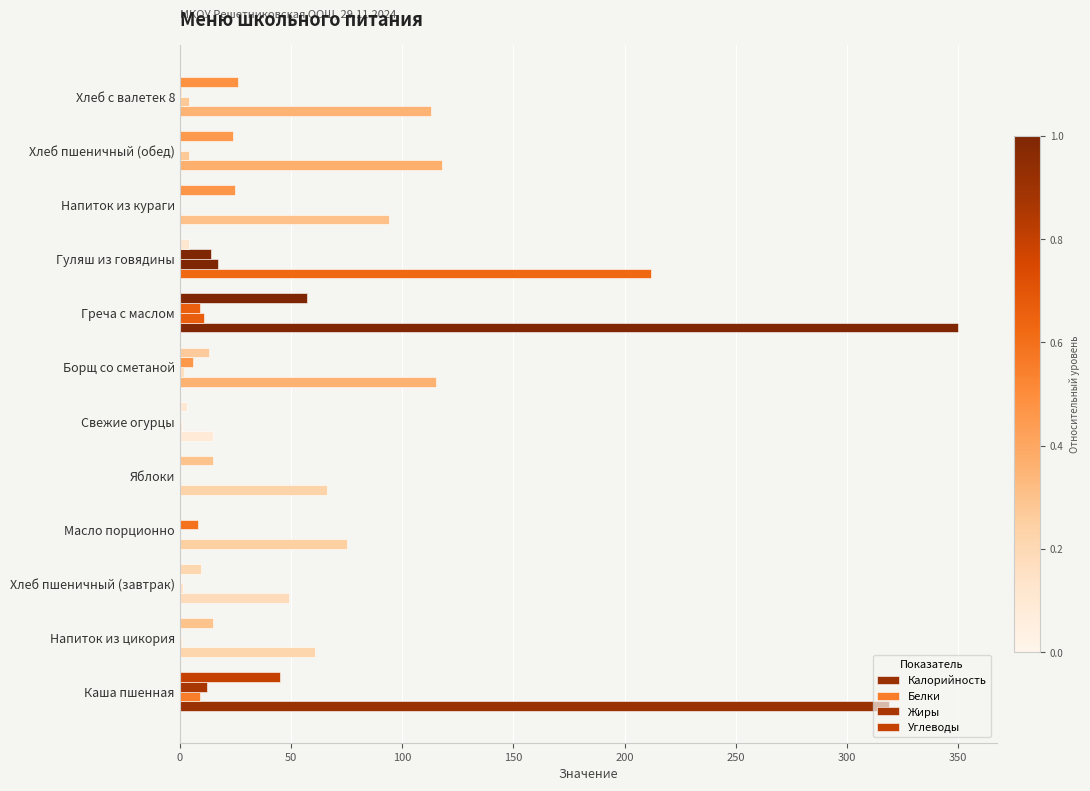

Count the number of categories in the chart.

12